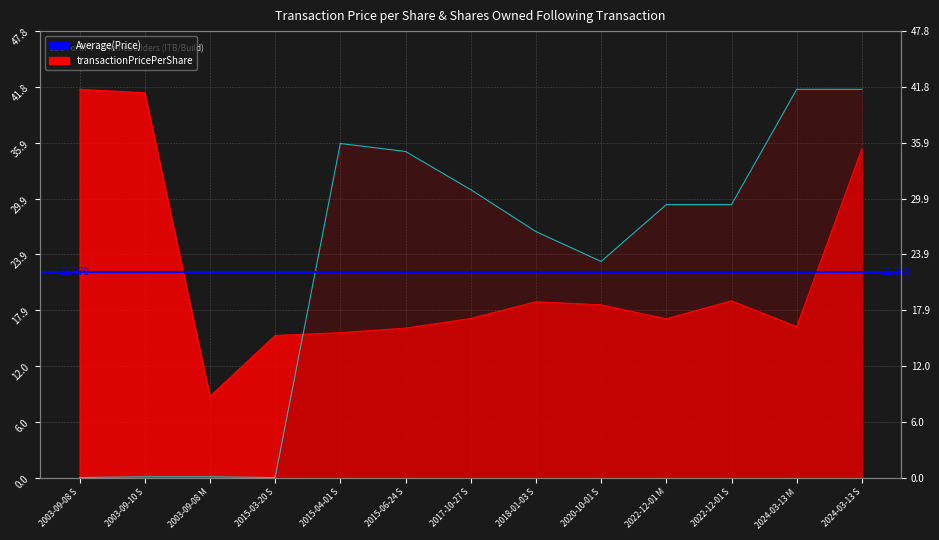

Reading right to left, what are all the values shown in this chart?

transactionPricePerShare: 2024-03-13 S=35.2	2024-03-13 M=16.2	2022-12-01 S=18.9	2022-12-01 M=17.0	2020-10-01 S=18.5	2018-01-03 S=18.8	2017-10-27 S=17.0	2015-06-24 S=16.0	2015-04-01 S=15.5	2015-03-20 S=15.2	2003-09-08 M=8.7	2003-09-10 S=41.2	2003-09-08 S=41.6
sharesOwnedFollowingTransaction: 2024-03-13 S=41.6	2024-03-13 M=41.6	2022-12-01 S=29.2	2022-12-01 M=29.2	2020-10-01 S=23.1	2018-01-03 S=26.3	2017-10-27 S=30.8	2015-06-24 S=34.9	2015-04-01 S=35.8	2015-03-20 S=0.0	2003-09-08 M=0.1	2003-09-10 S=0.1	2003-09-08 S=0.0